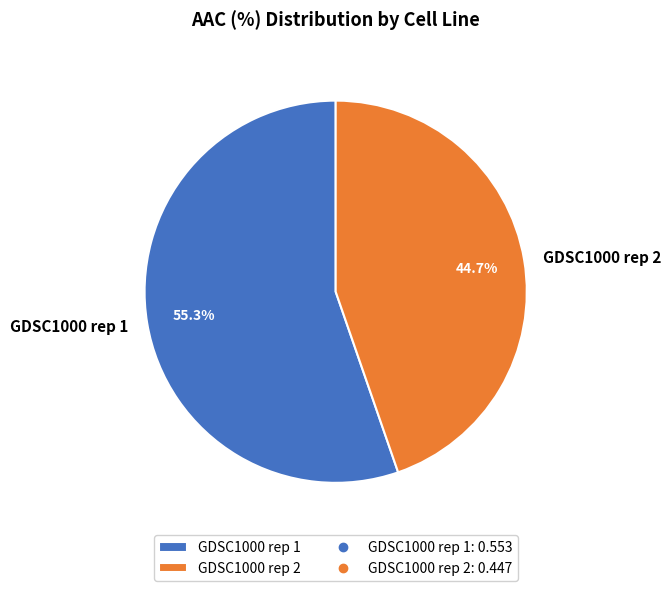

To the nearest percent, what is the average slice percentage?

50%